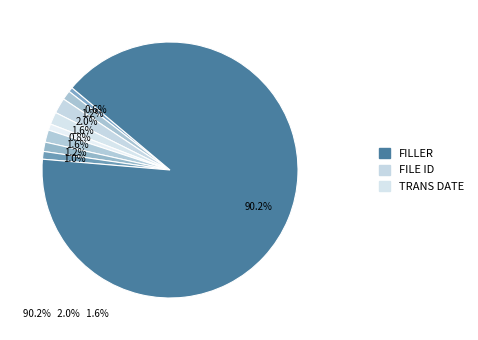

How many segments does this pie chart have?

9